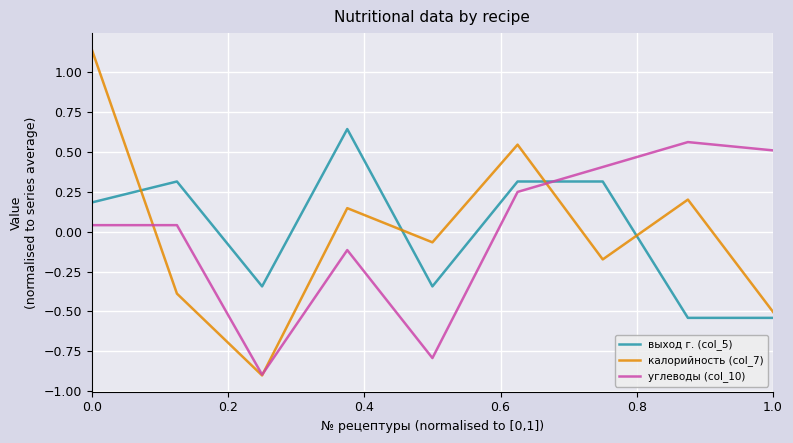

How many intersections are there between выход г. (col_5) and углеводы (col_10)?

1